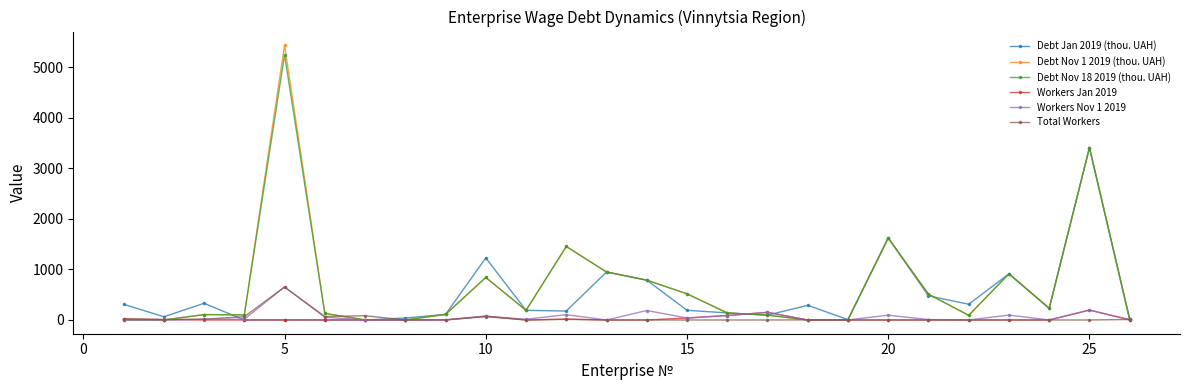

True or false: Debt Nov 1 2019 (thou. UAH) has more than 0 points higher than both neighbors.

True